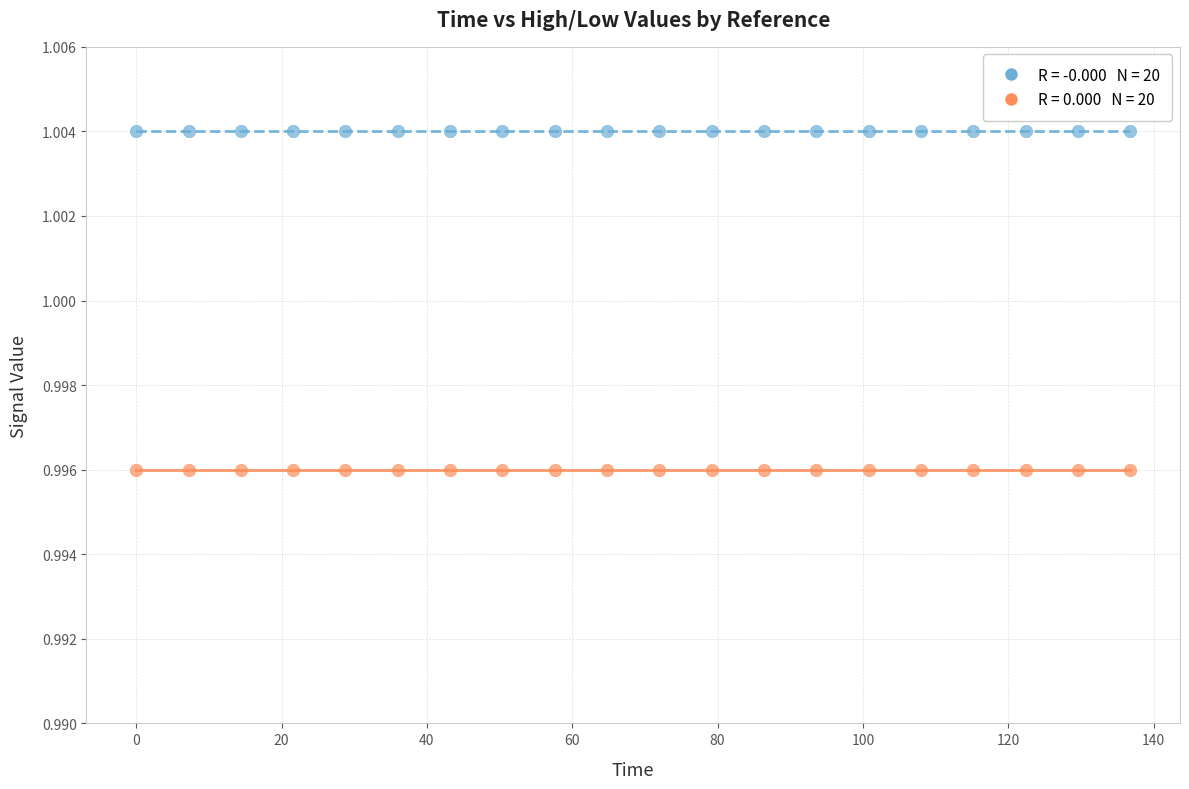

How many data points are displayed?

40